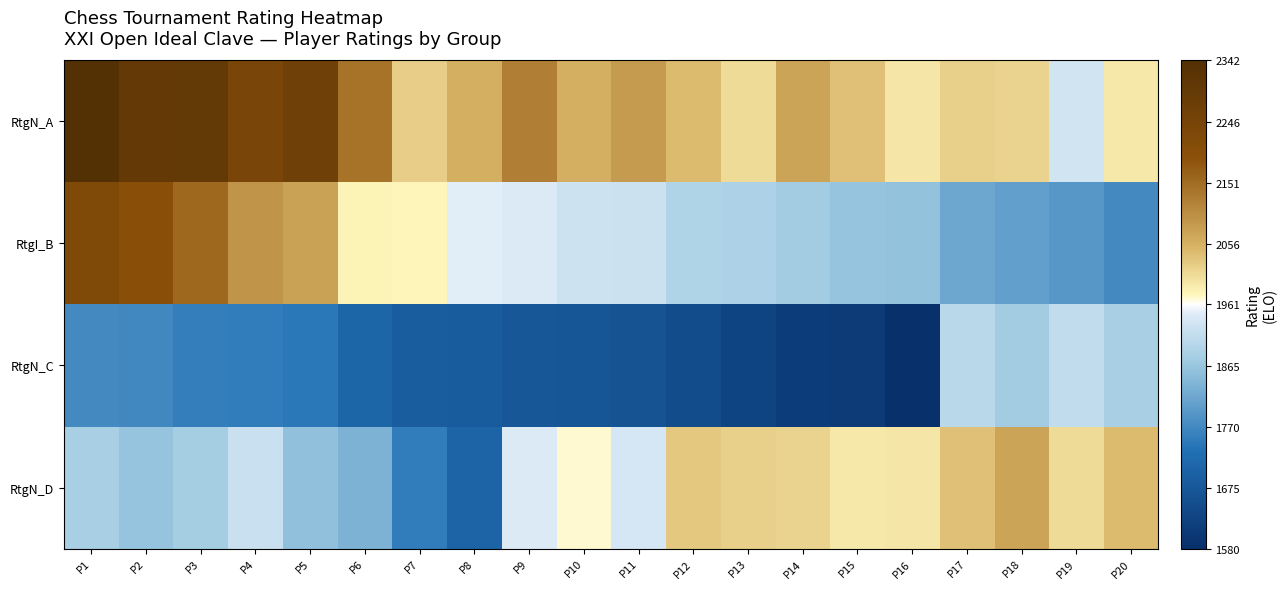

Rank the series at P15 from highest to lowest value.

RtgN_A, RtgN_D, RtgI_B, RtgN_C